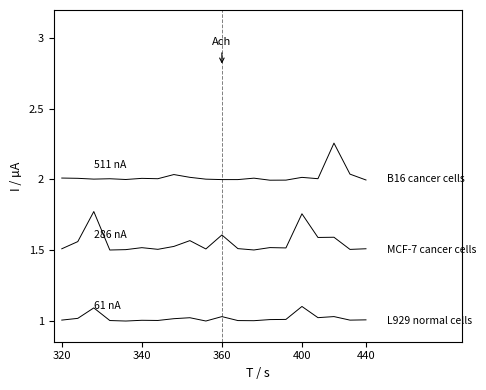

Does the chart have visible grid lines?

No